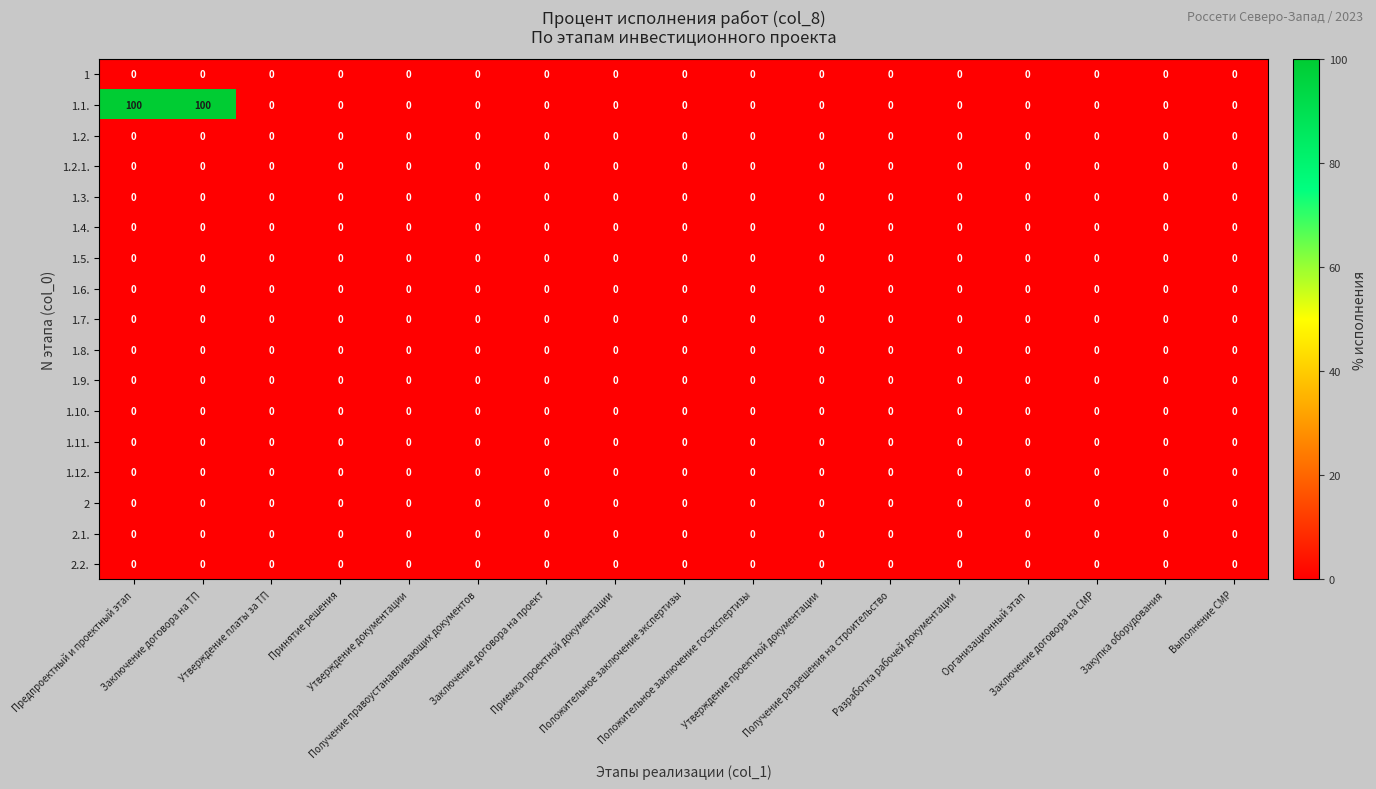

Which series has the widest spread of values?

1.1.